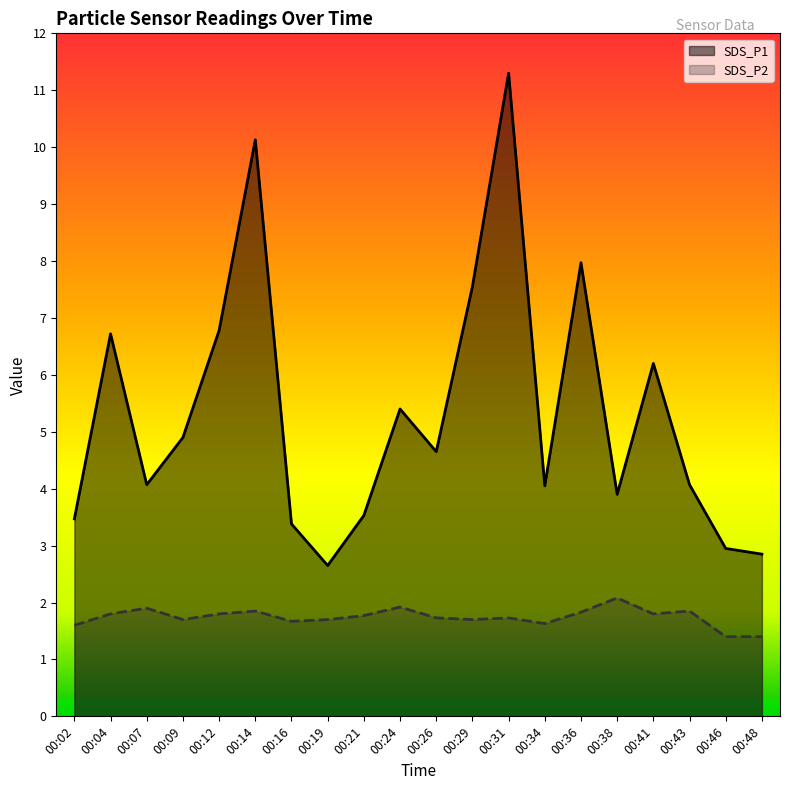

In SDS_P2, how many points are higher than both neighbors (excluding endpoints)?

6